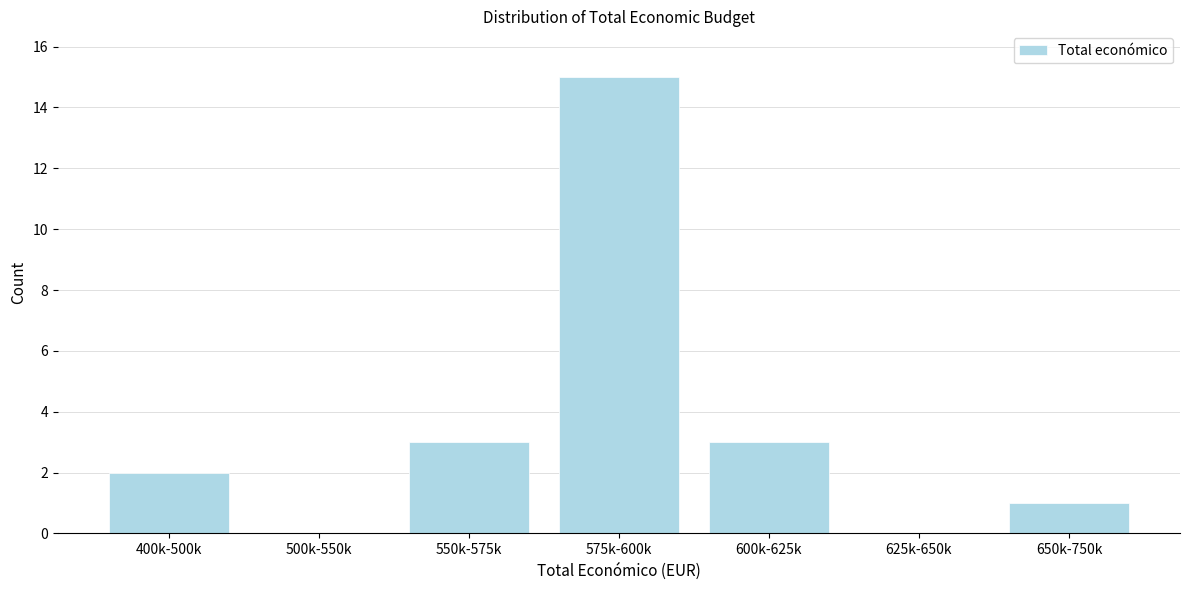

Reading right to left, extract all data points from this chart.

650k-750k=1	625k-650k=0	600k-625k=3	575k-600k=15	550k-575k=3	500k-550k=0	400k-500k=2